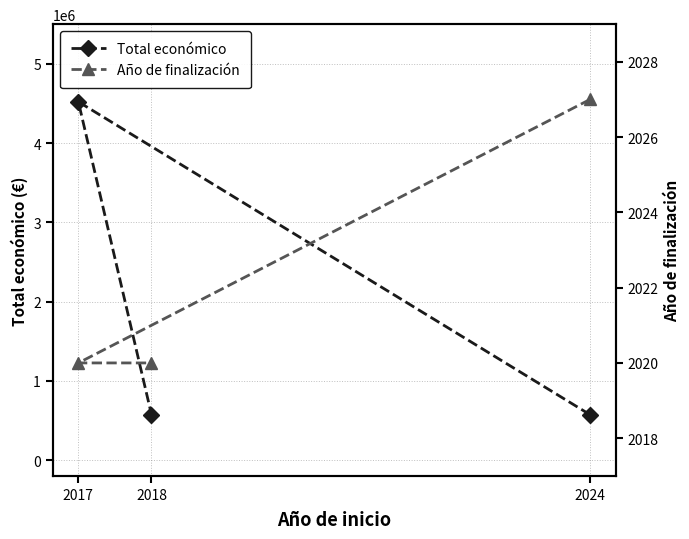

Reading left to right, transcribe all the data shown in this chart.

Total económico: 571965	4520649	574000
Año de finalización: 2027	2020	2020